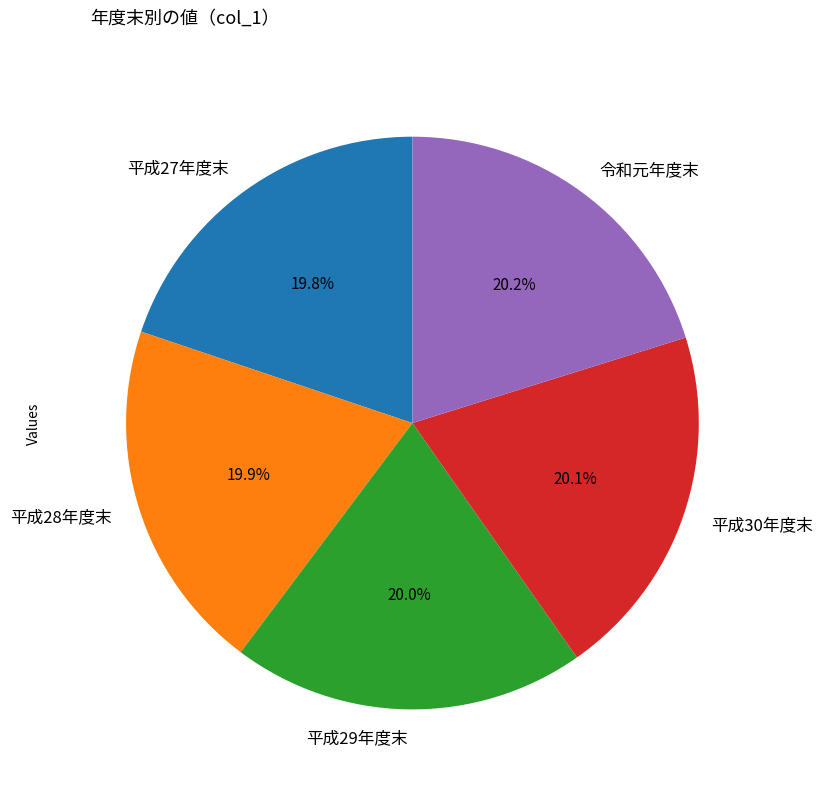

To the nearest percent, what percentage of the pie is 平成29年度末?

20%